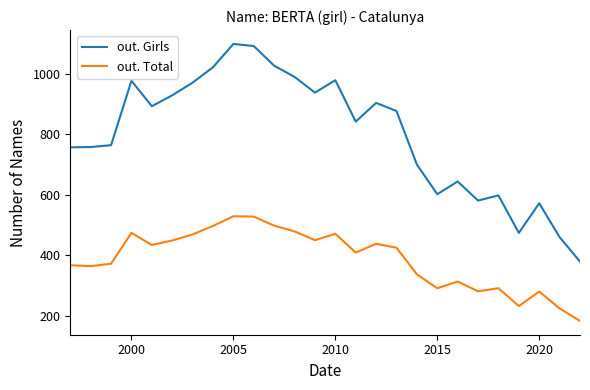

Which series has the largest total across all categories?

out. Girls